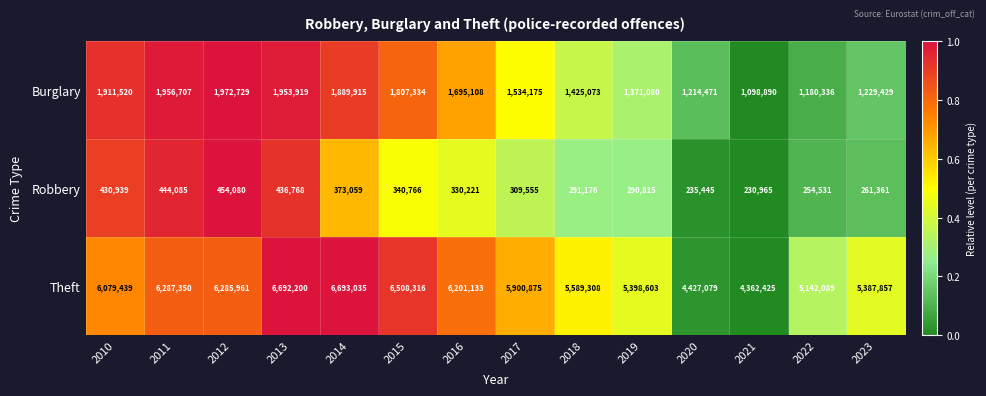

List the series in order of their overall mean, lowest first.

Robbery, Burglary, Theft